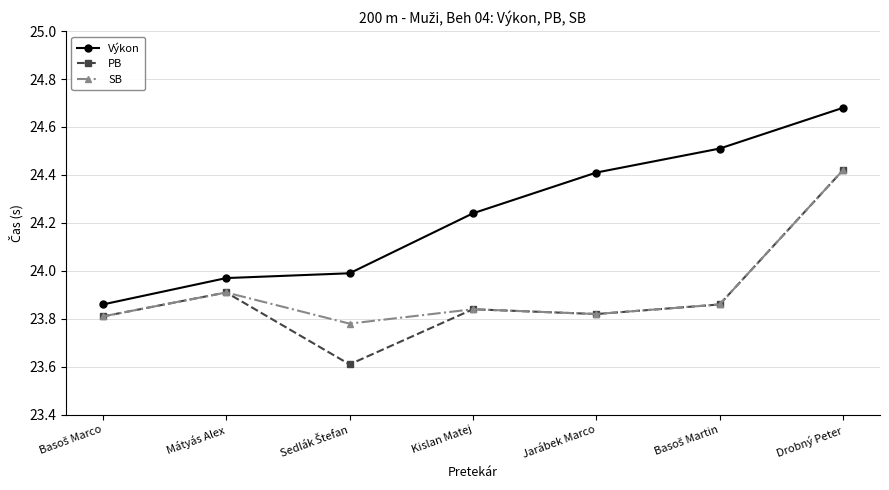

Is it true that PB equals 24.4 at Drobný Peter?

True